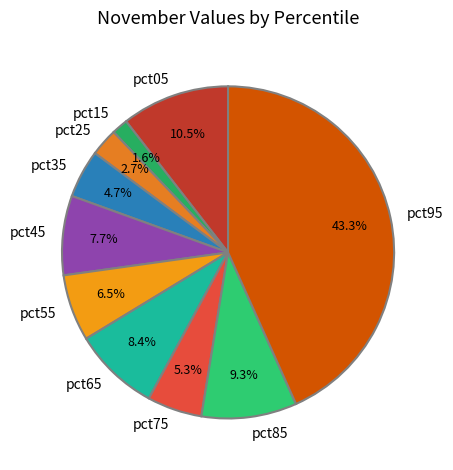

Is it true that pct75 is 20% of the pie?

False